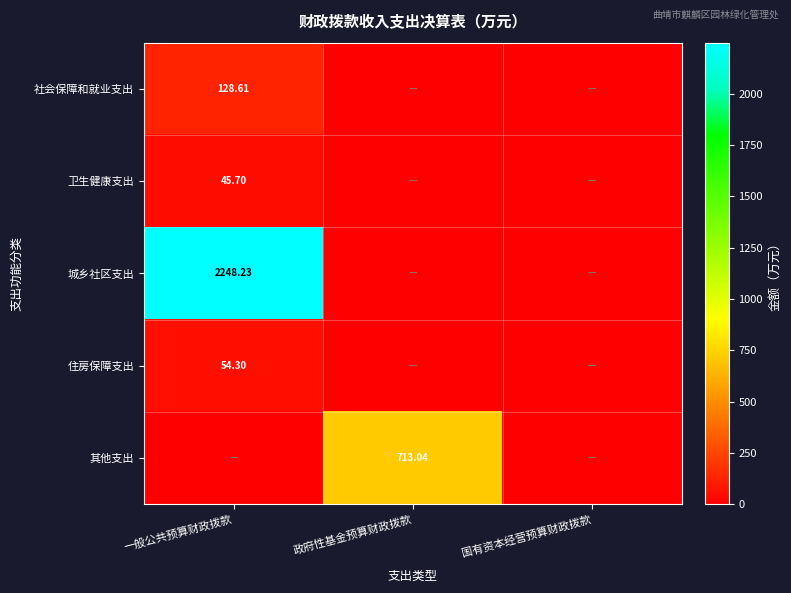

Count the number of data series in this chart.

5